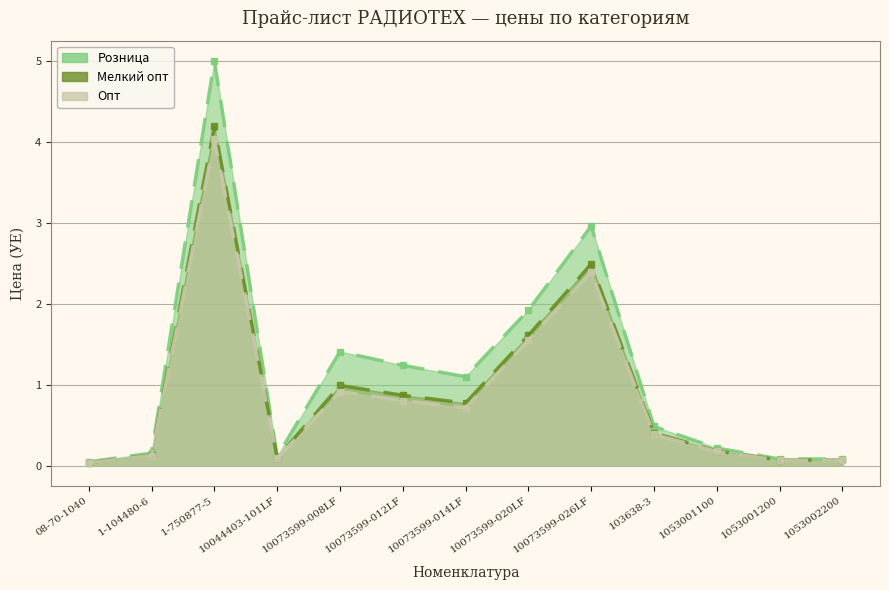

The Мелкий опт series shows 2.5 at 10073599-026LF. True or false?

True